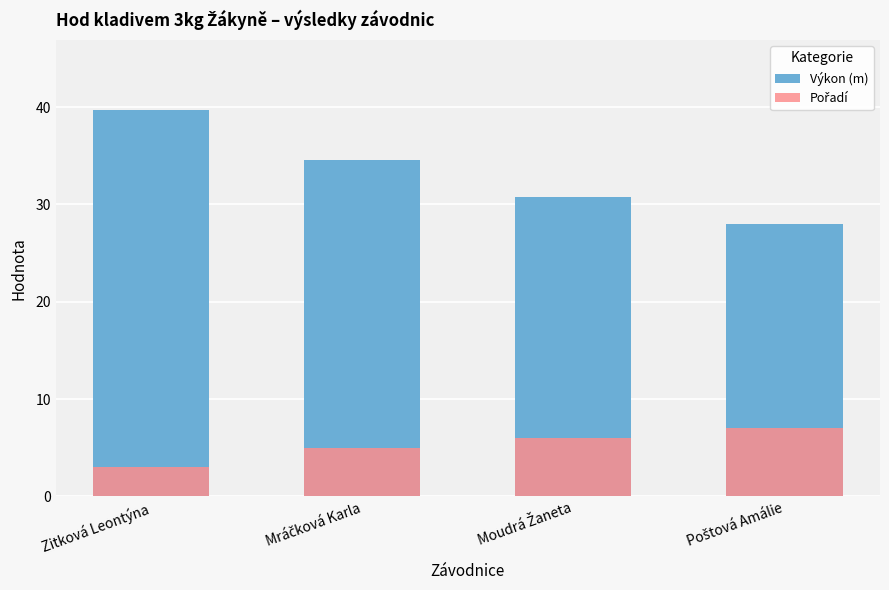

How many data points in Výkon (m) are less than 34?

2